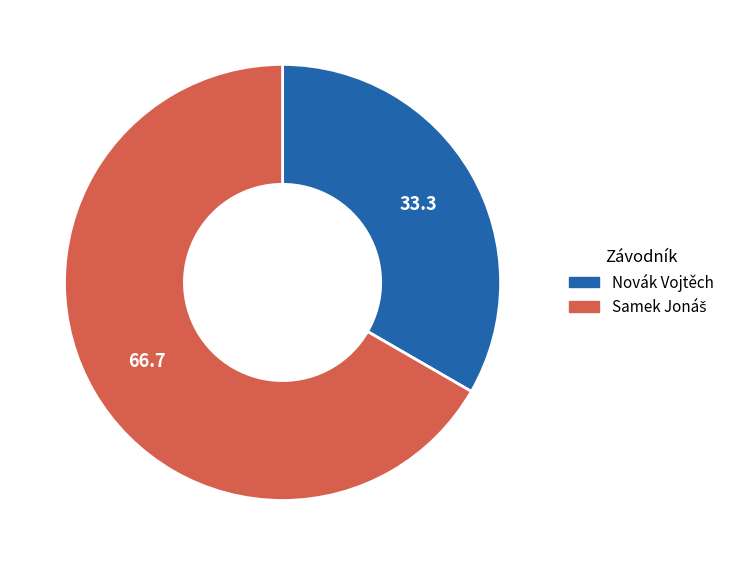

Which category has the smallest portion of the pie?

Novák Vojtěch